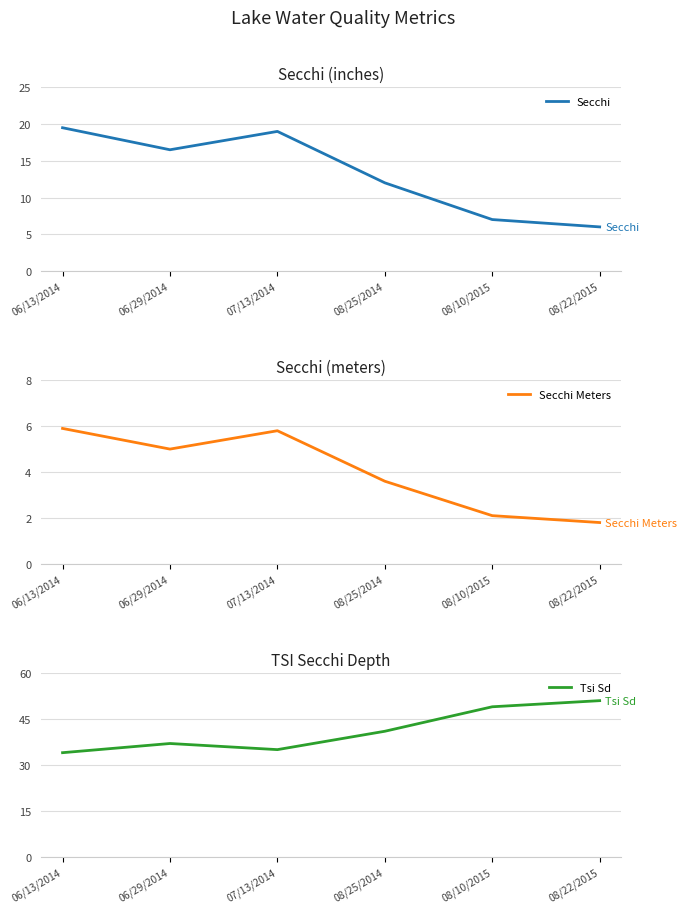

In Tsi Sd, how many points are lower than both neighbors (excluding endpoints)?

1